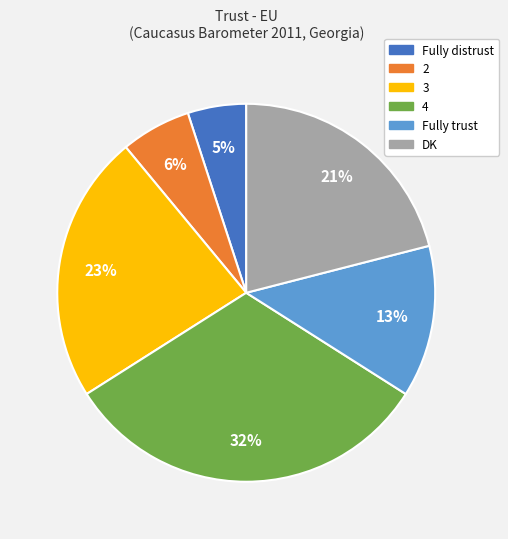

What is the ratio of the value at 2 to the value at Fully distrust?

1.2